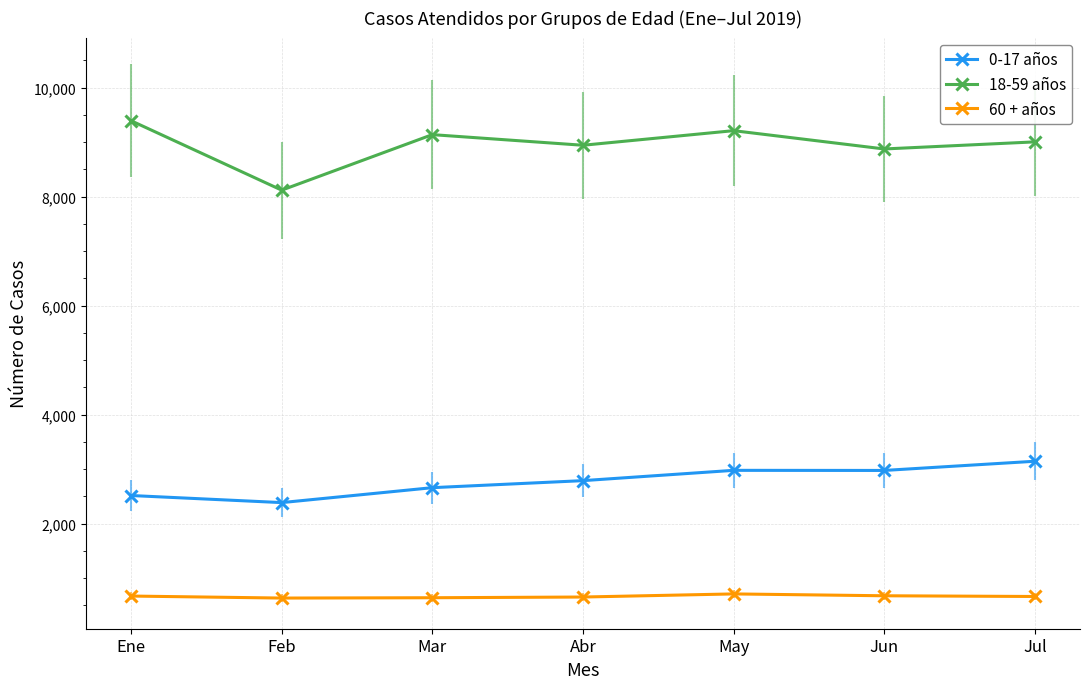

Does the chart display data point markers on the line(s)?

Yes